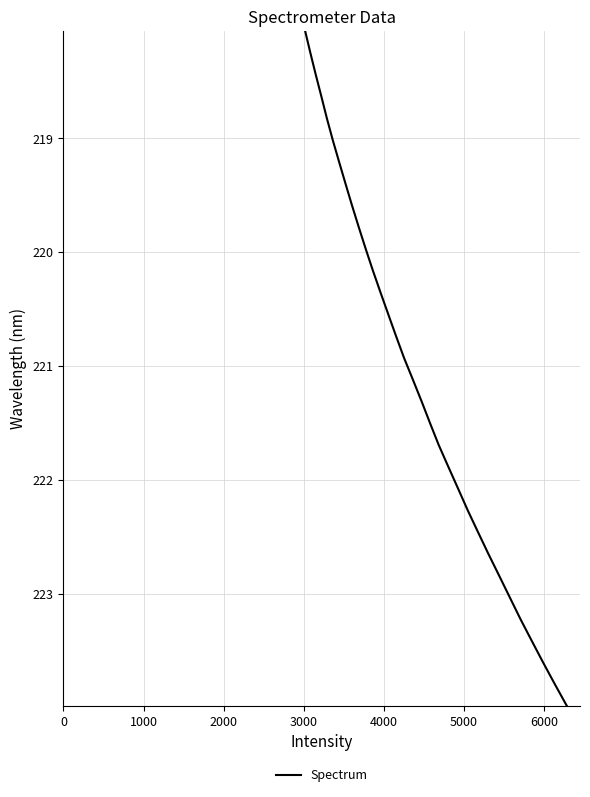

What is the minimum value shown in the chart?

218.1